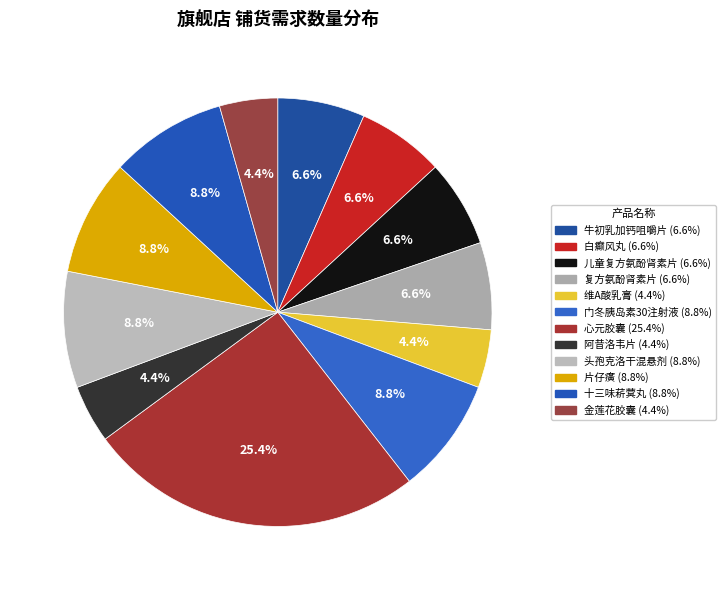

Between 头孢克洛干混悬剂 and 复方氨酚肾素片, which is larger?

头孢克洛干混悬剂